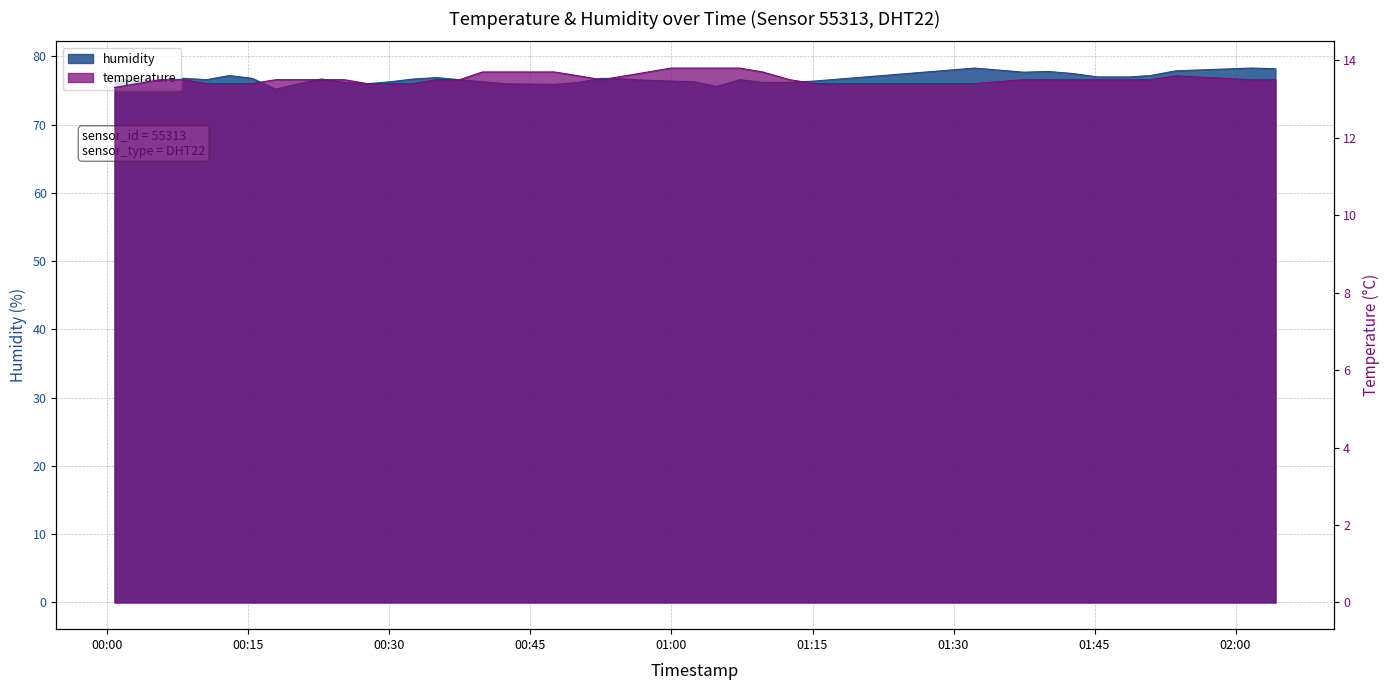

Which has a higher value, 2022-09-23T01:48:35 or 2022-09-23T01:12:34?

2022-09-23T01:48:35